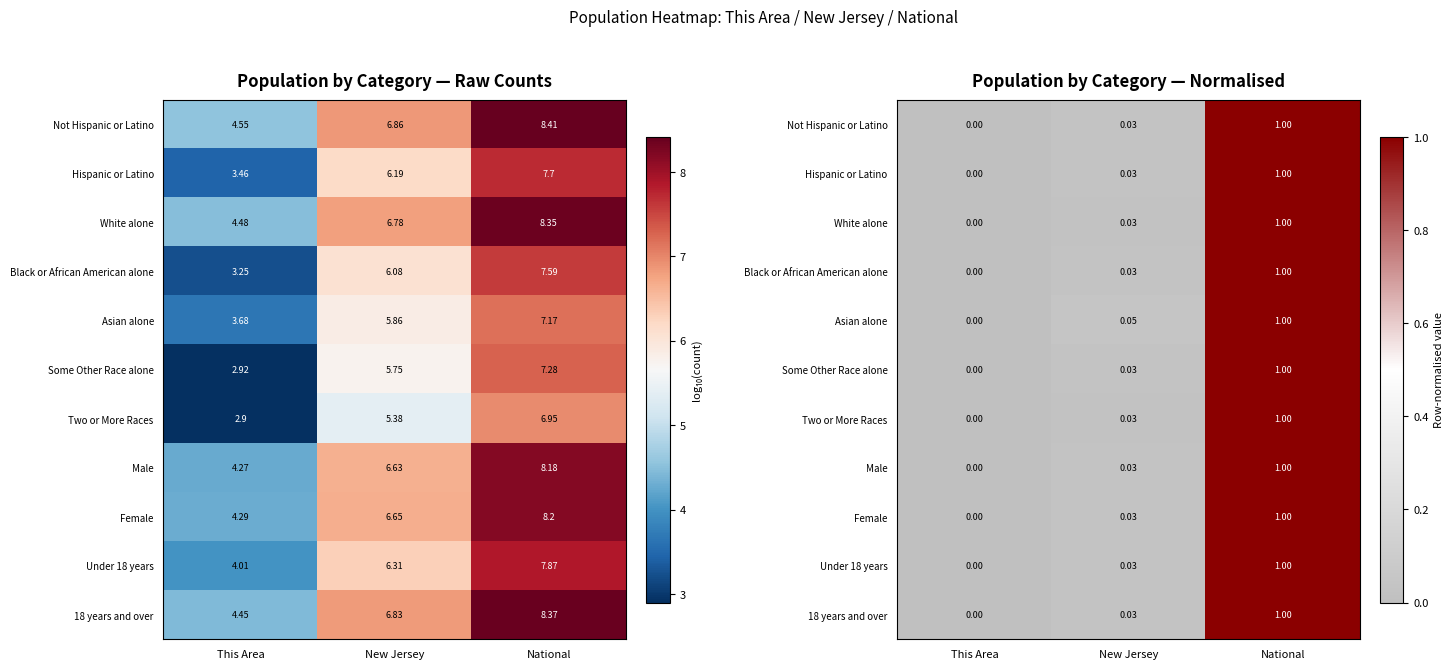

The Some Other Race alone series shows 1.0 at National. True or false?

True